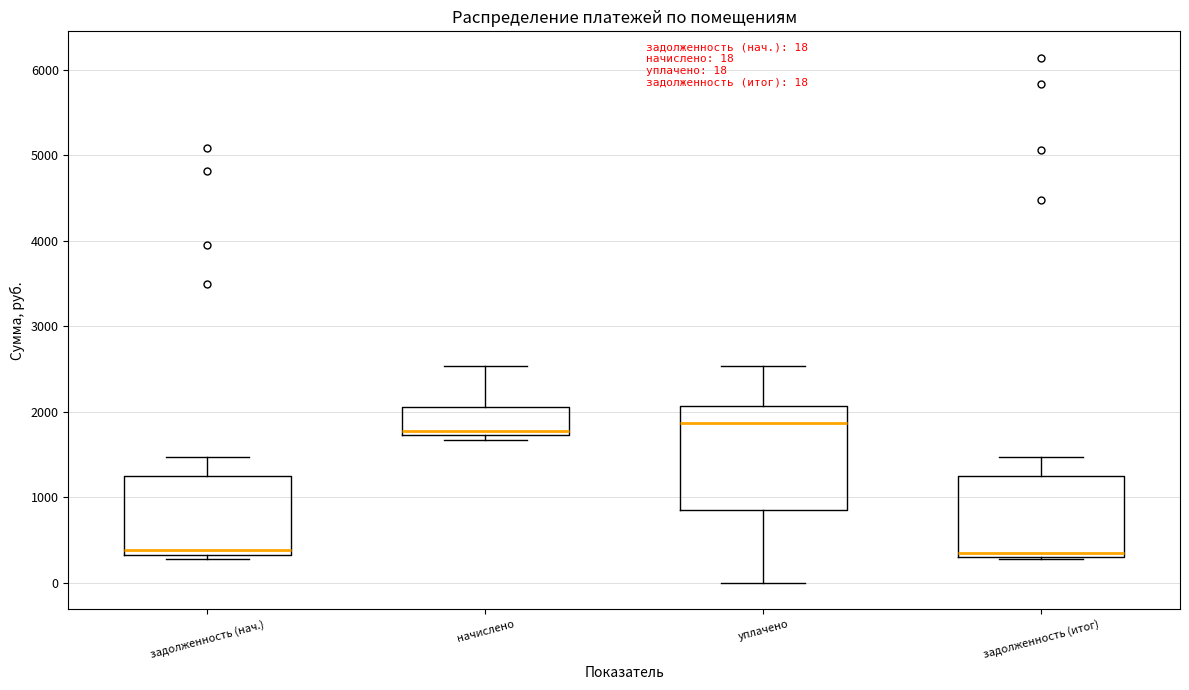

Comparing the boxes themselves (not the whiskers), which one is the tallest?

уплачено